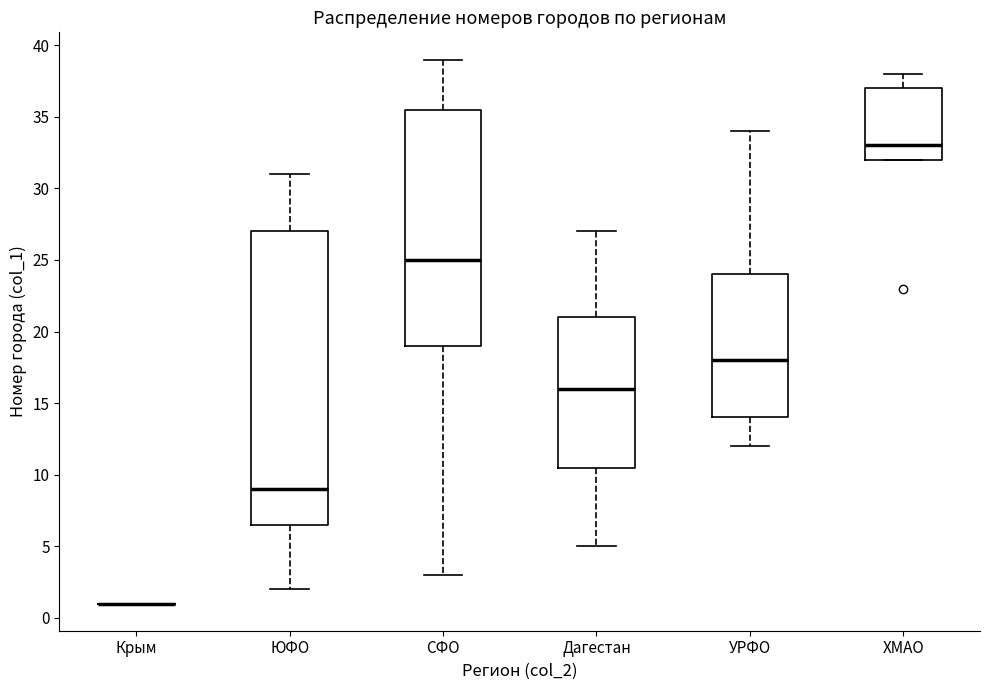

Comparing the boxes themselves (not the whiskers), which one is the tallest?

ЮФО